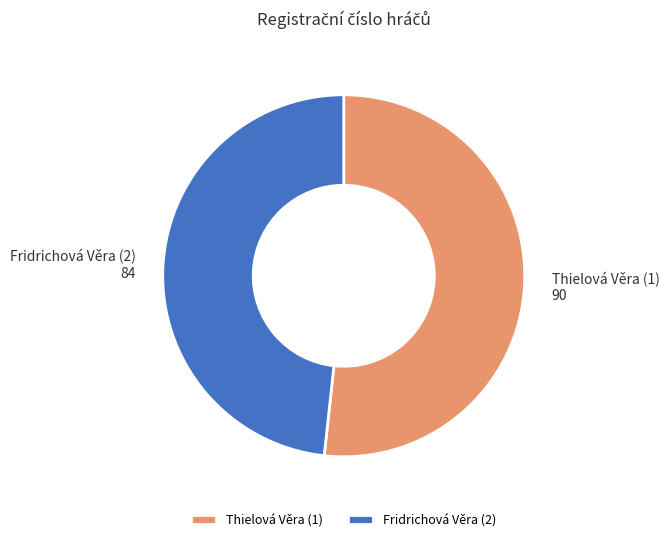

Which has a higher value, Thielová Věra (1) or Fridrichová Věra (2)?

Thielová Věra (1)